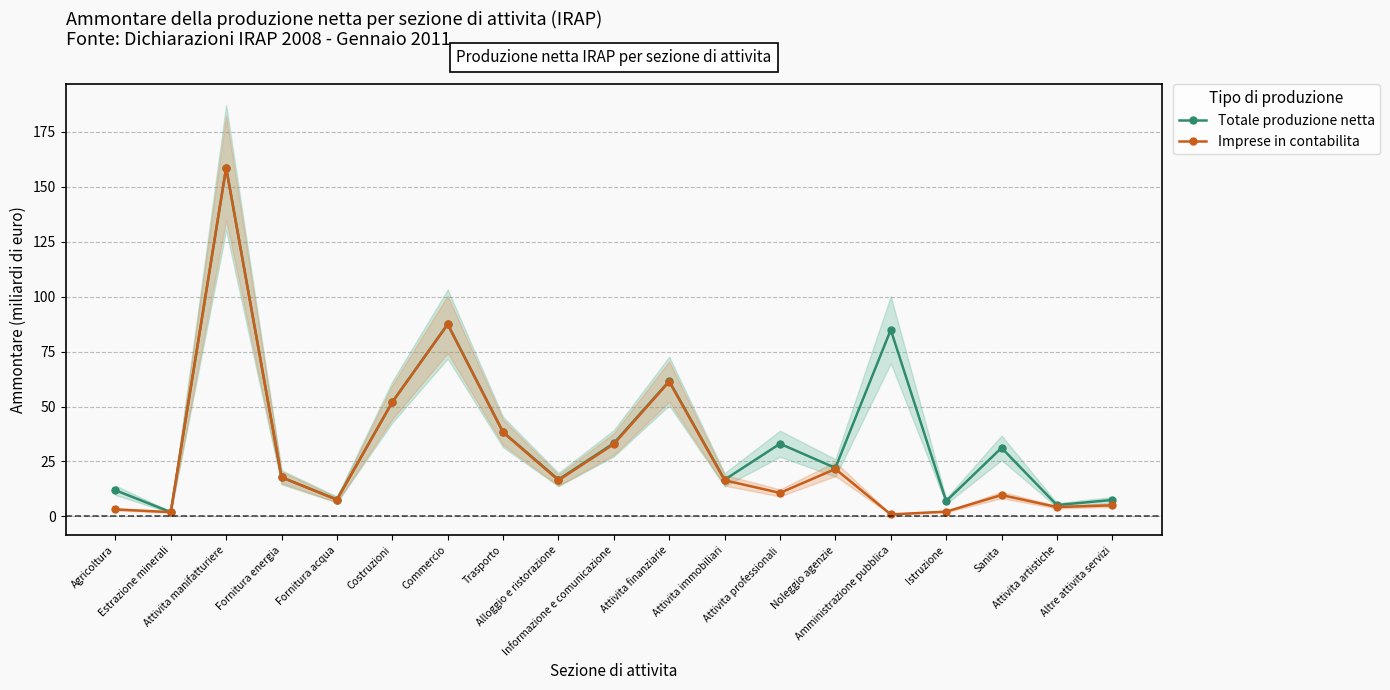

Does the chart display data point markers on the line(s)?

Yes